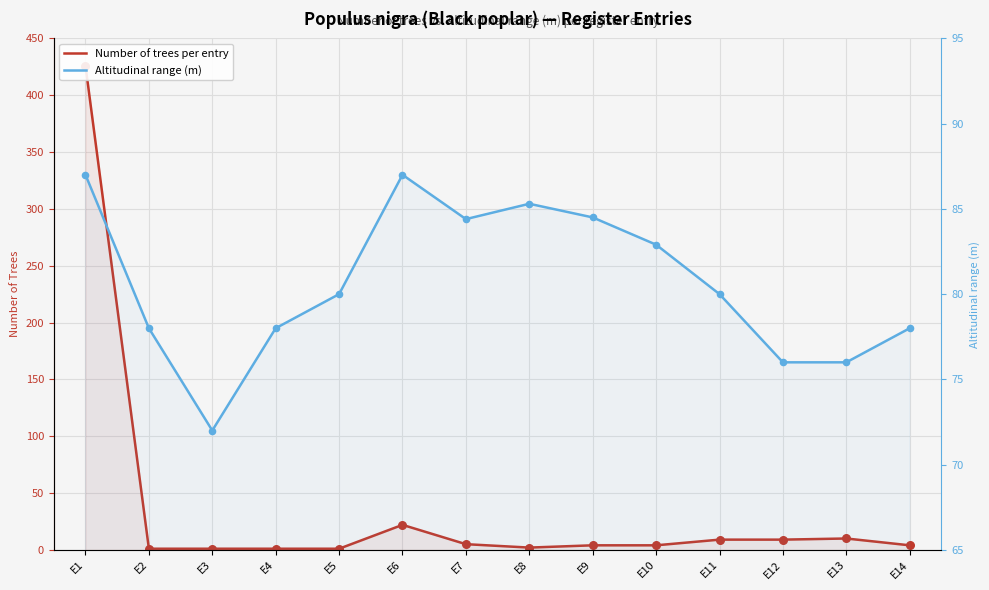

At how many categories does at least one series exceed 399?

1